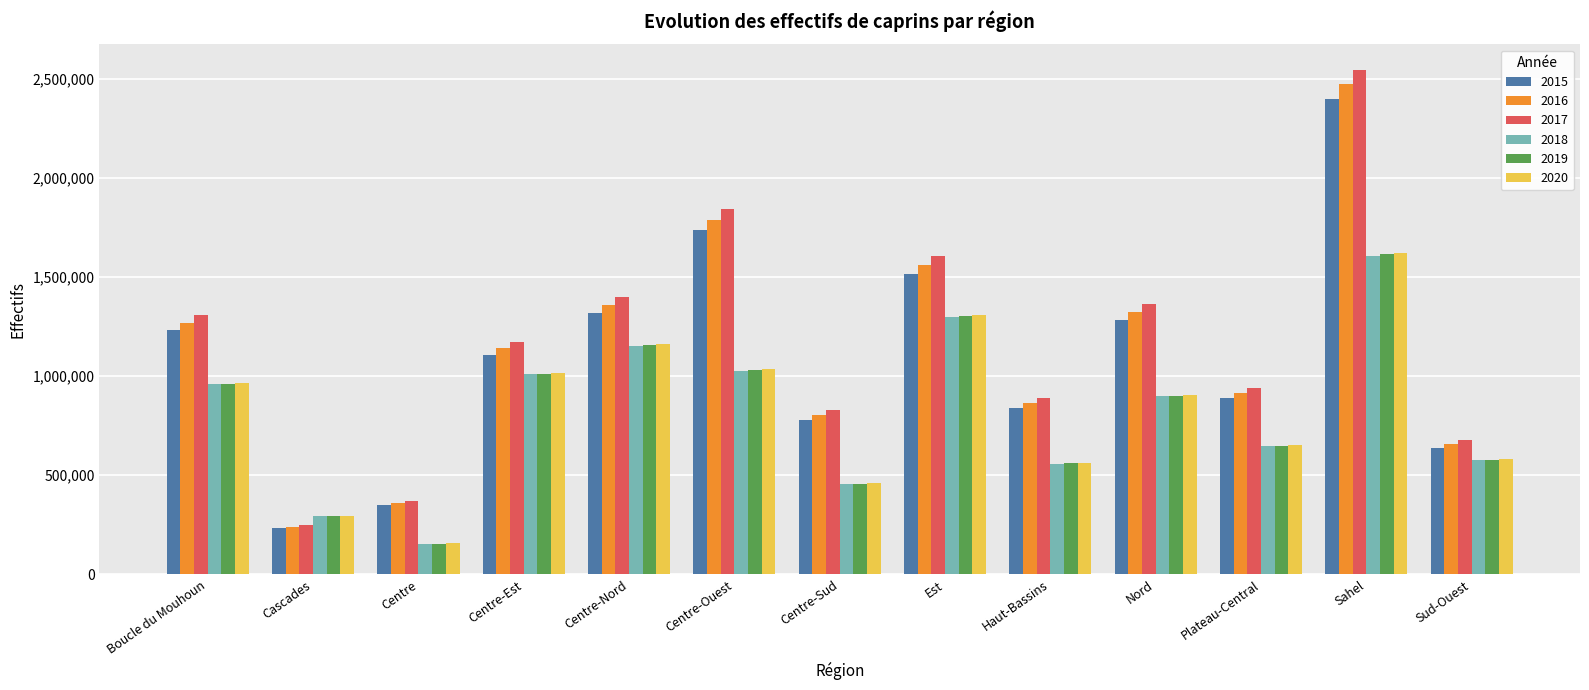

What is the lowest value of the 2019 series?

154935